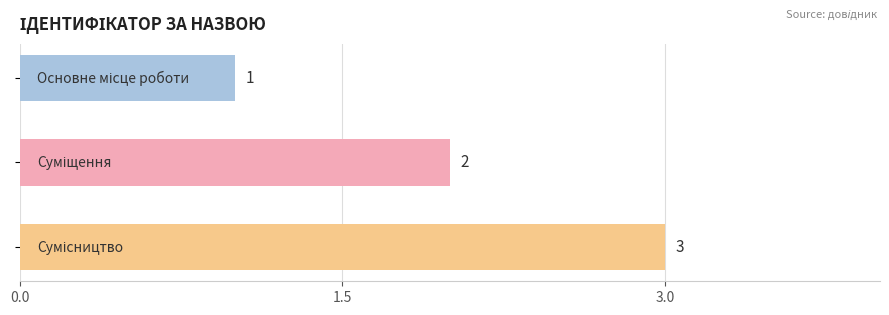

What is the minimum value shown in the chart?

1